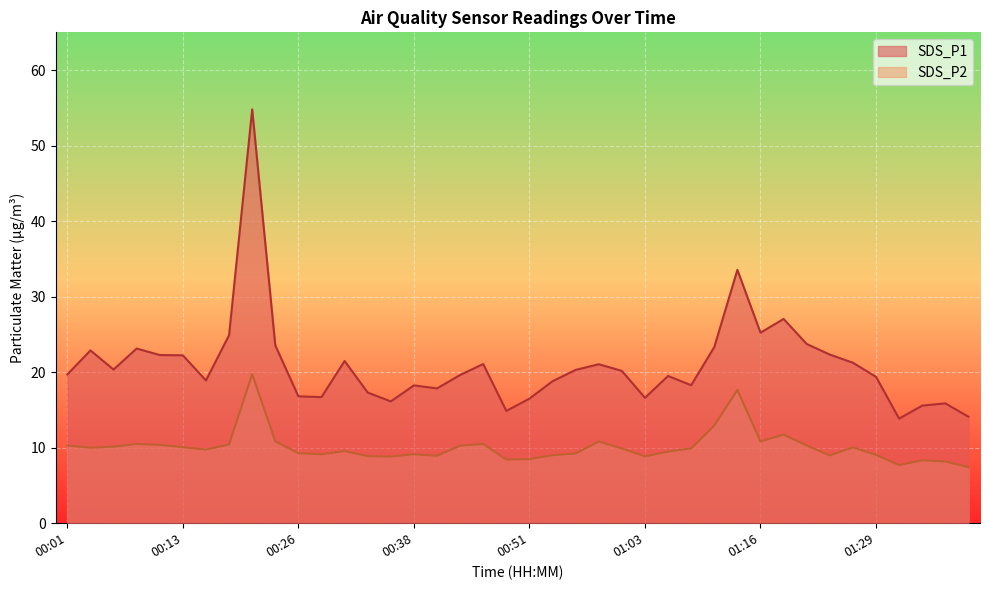

True or false: SDS_P1 and SDS_P2 cross at least once.

False